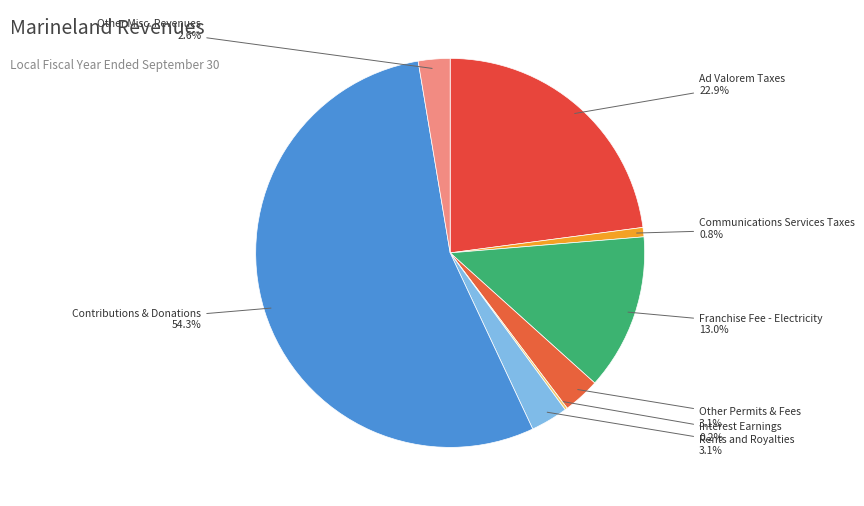

Count the number of slices in the pie.

8